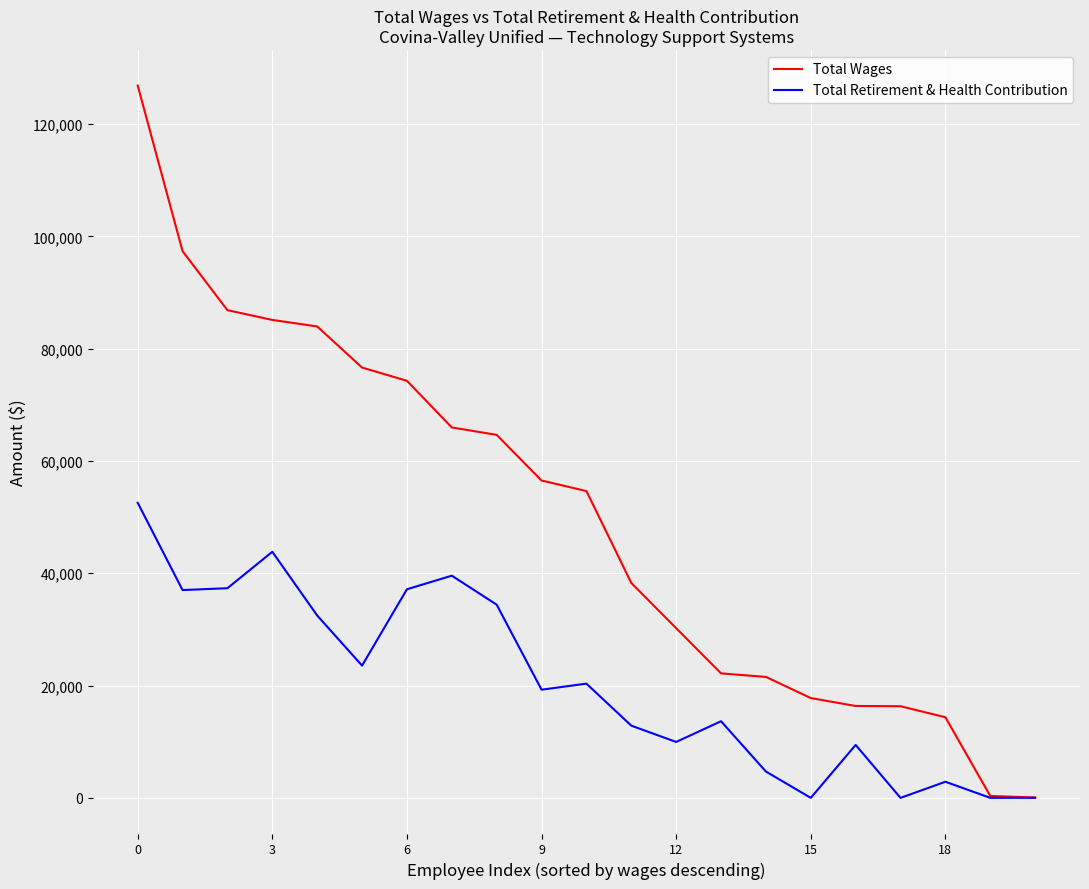

What is the minimum value for Total Wages?

68